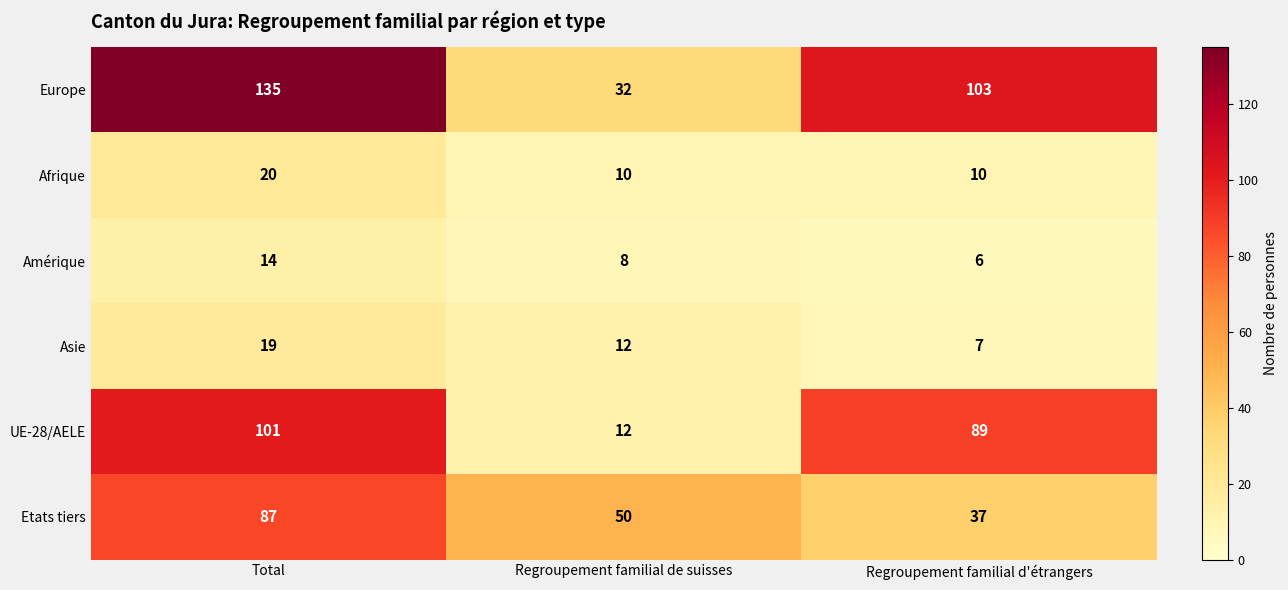

True or false: Etats tiers has a value of 87 at Total.

True